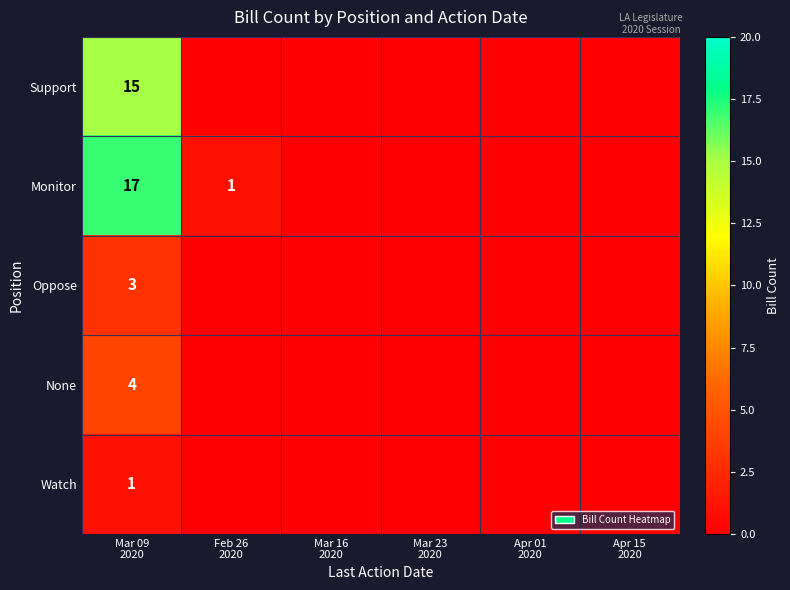

Which category has the lowest value across all series?

Feb 26
2020